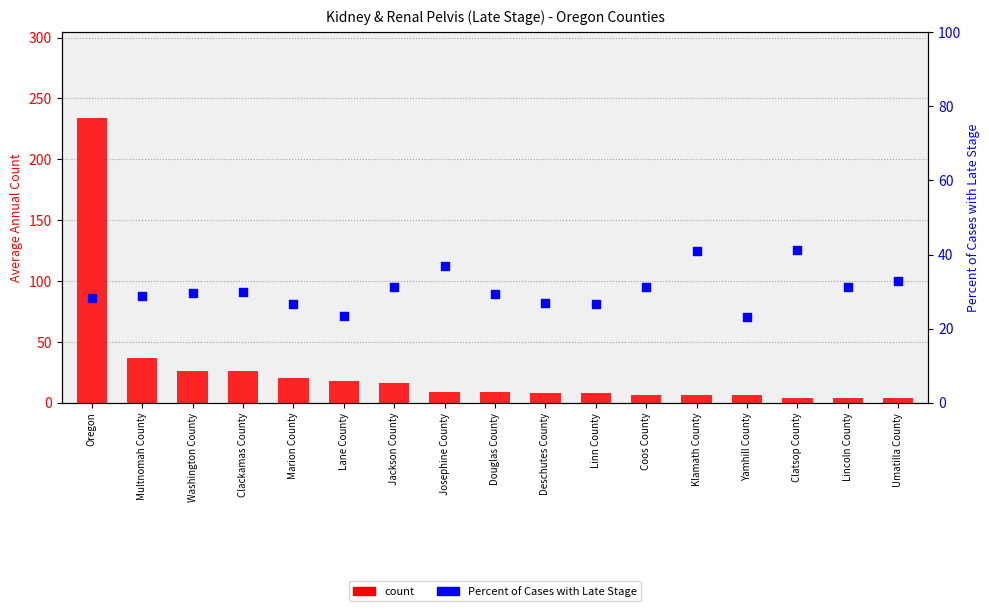

What are all the series names shown in the legend?

count, Percent of Cases with Late Stage